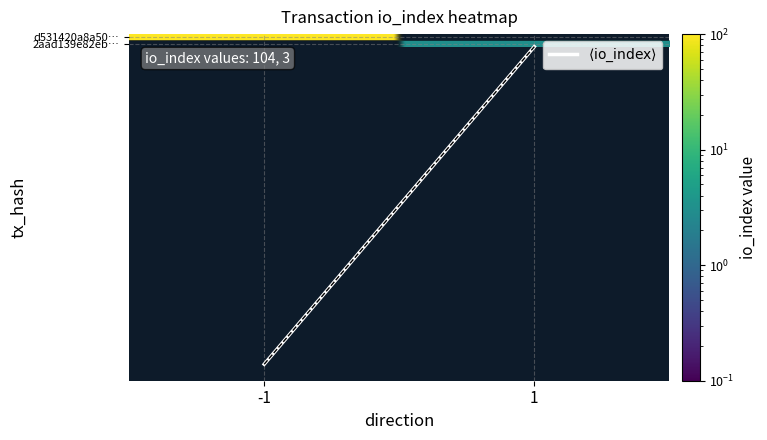

Reading right to left, extract all data points from this chart.

d531420a8a50d884a7c0a6f3f93c8d25f0716b1: io_index=104	direction=-1
2aad139e82eb2a966a0dcb50186f78393944fab: io_index=3	direction=1